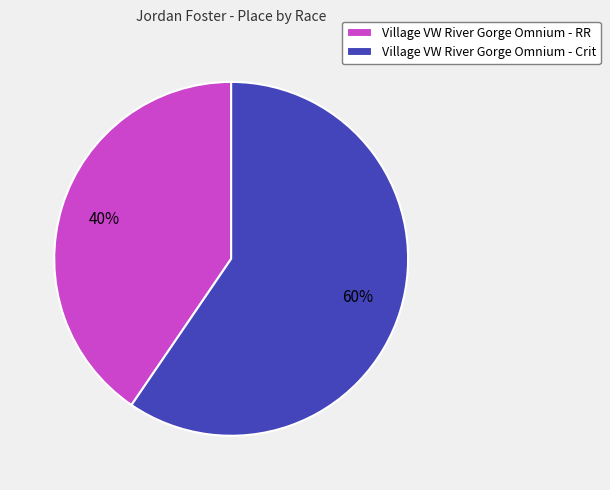

How many slices are in this pie chart?

2